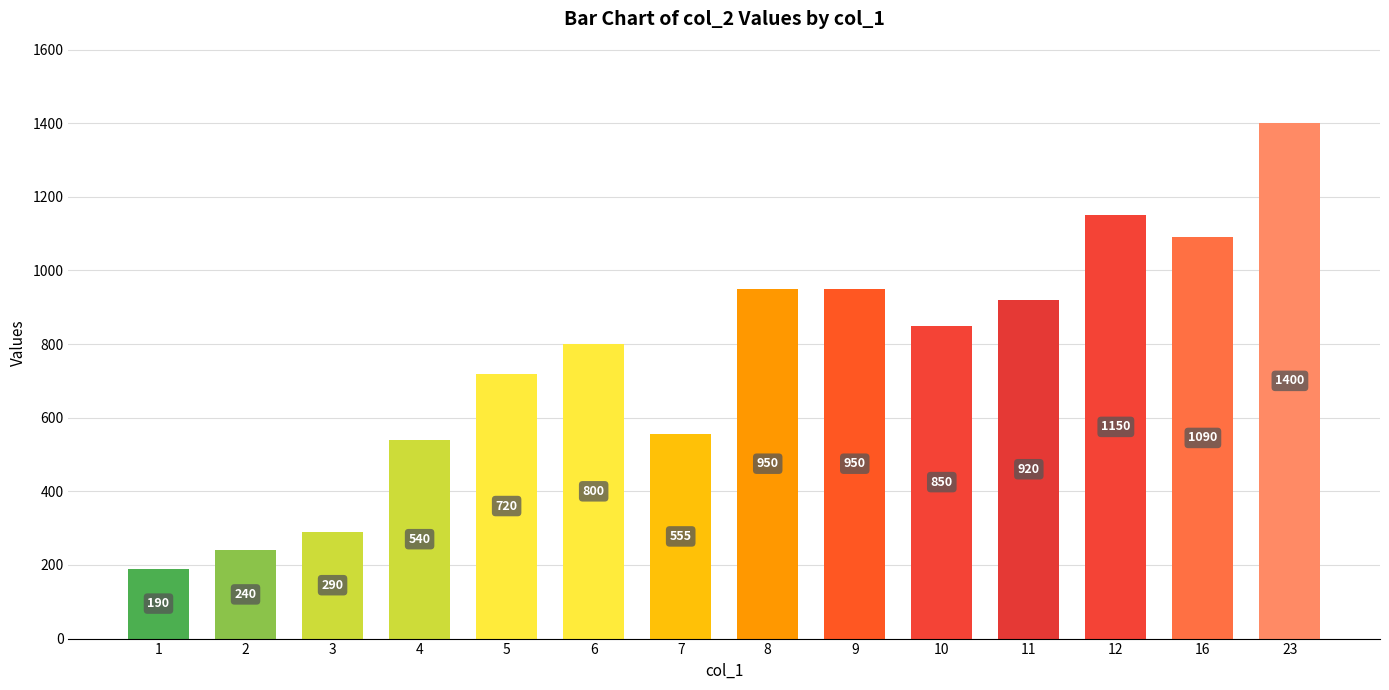

Read the value at 7, to the nearest 100.

600